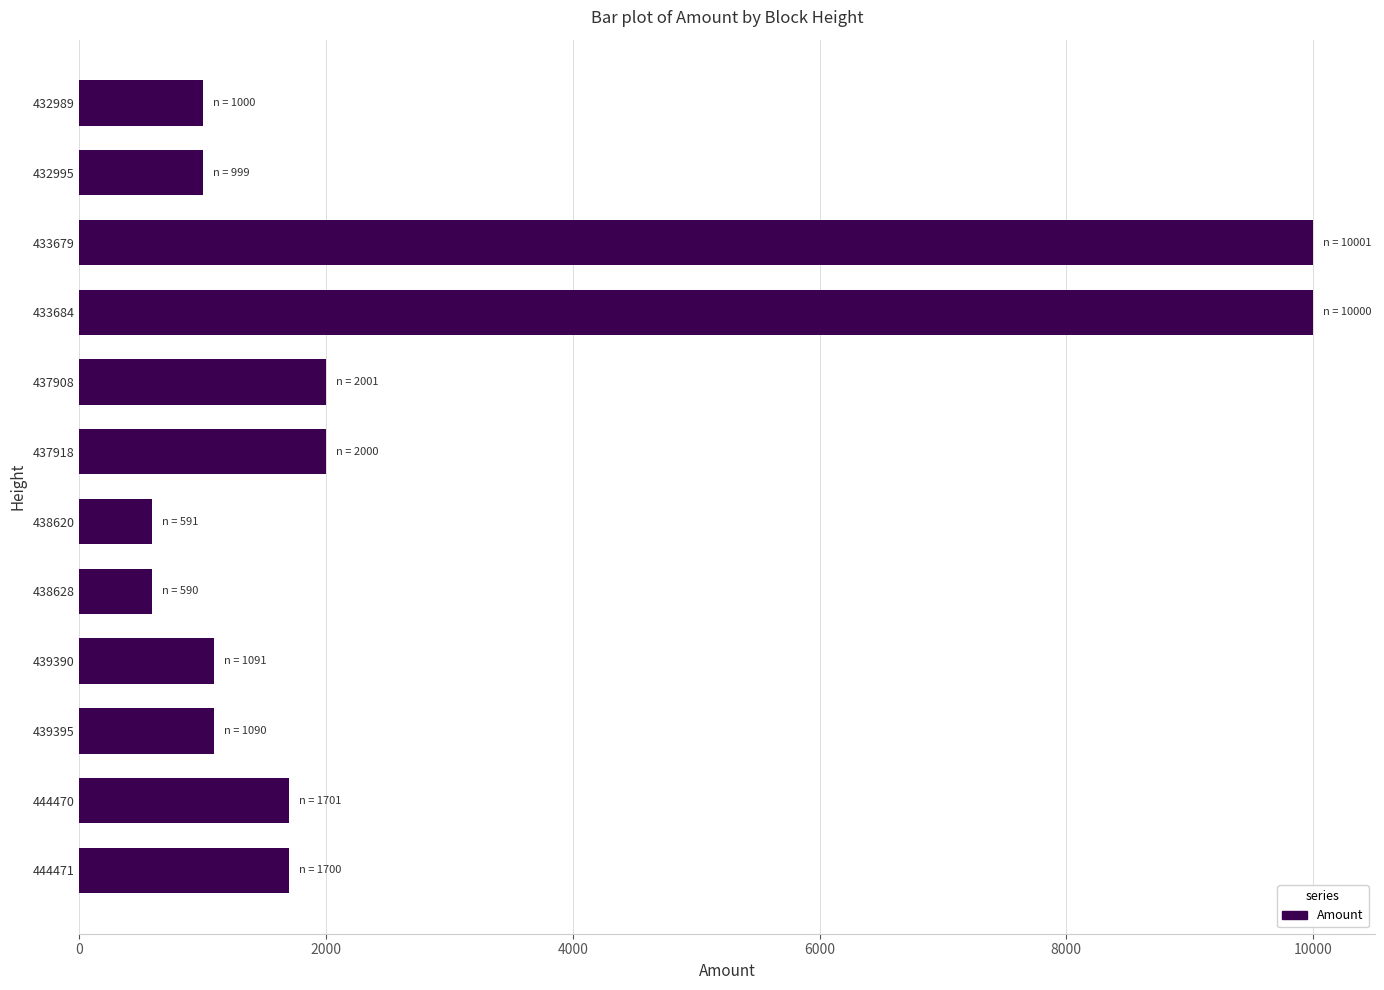

True or false: the data shows 1000 at 432989.

True